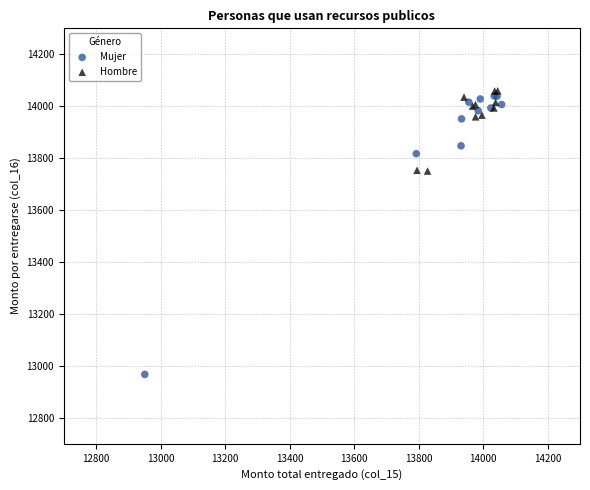

Which series has the widest spread of Y values?

Mujer